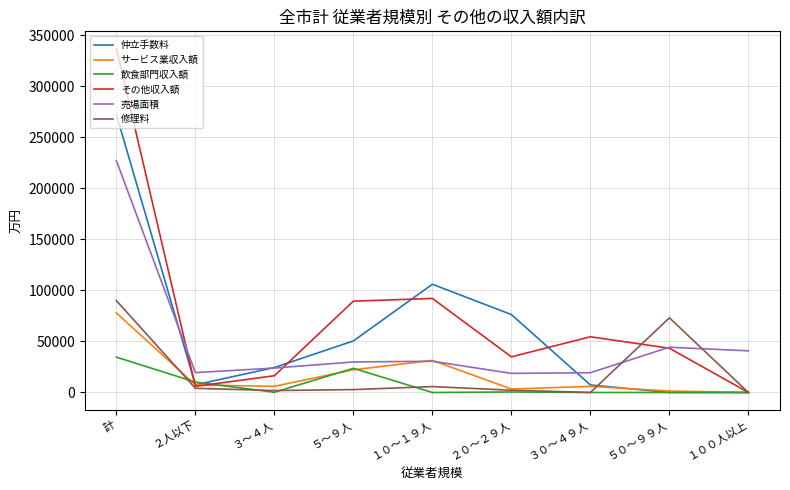

What is the difference between the maximum and minimum values in the サービス業収入額 series?

77962